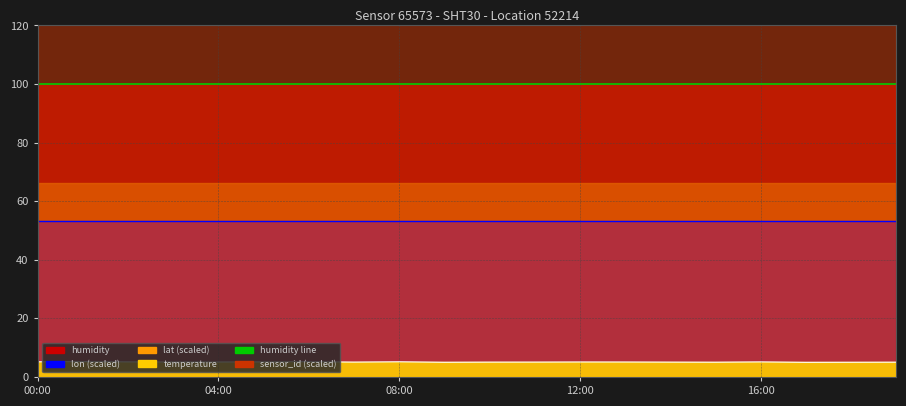

How many lines are shown in the chart?

3